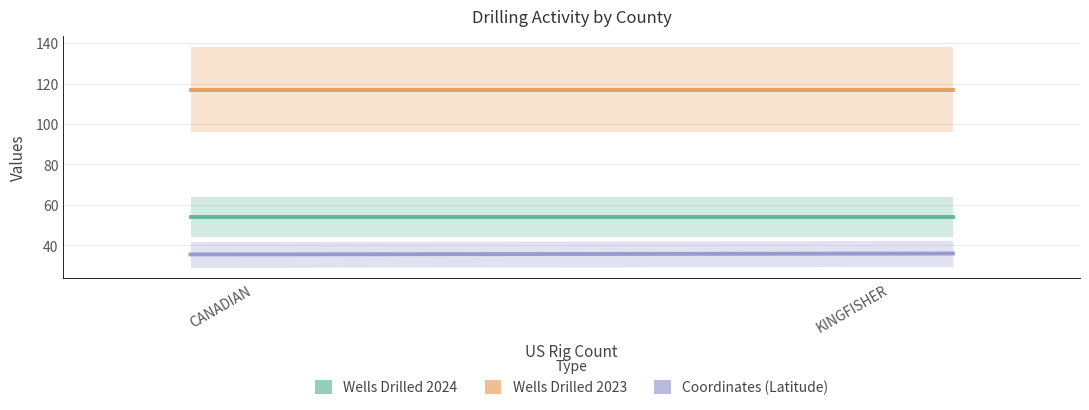

Is the value of Coordinates (Latitude) at KINGFISHER greater than the value of Wells Drilled 2024 at KINGFISHER?

No